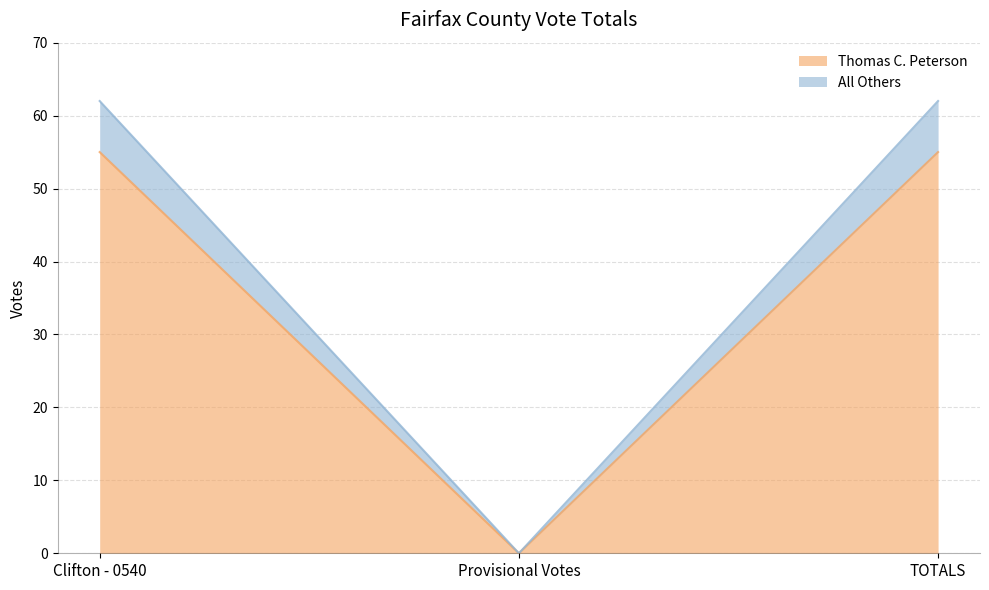

How many categories are shown in the chart?

3